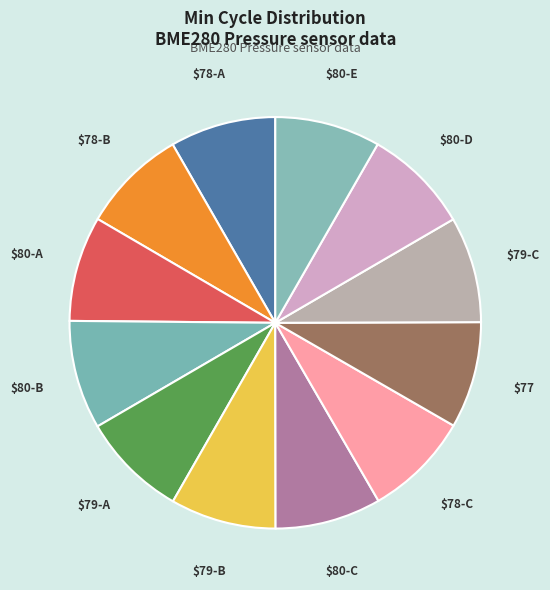

Count the number of slices in the pie.

12